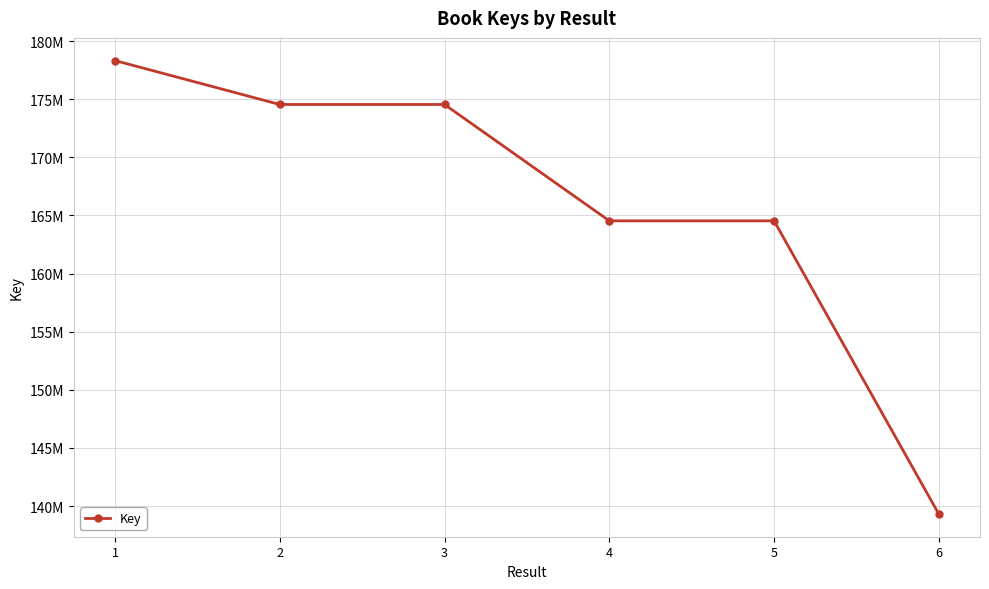

What is the value of the 1st point from the left?

178327355